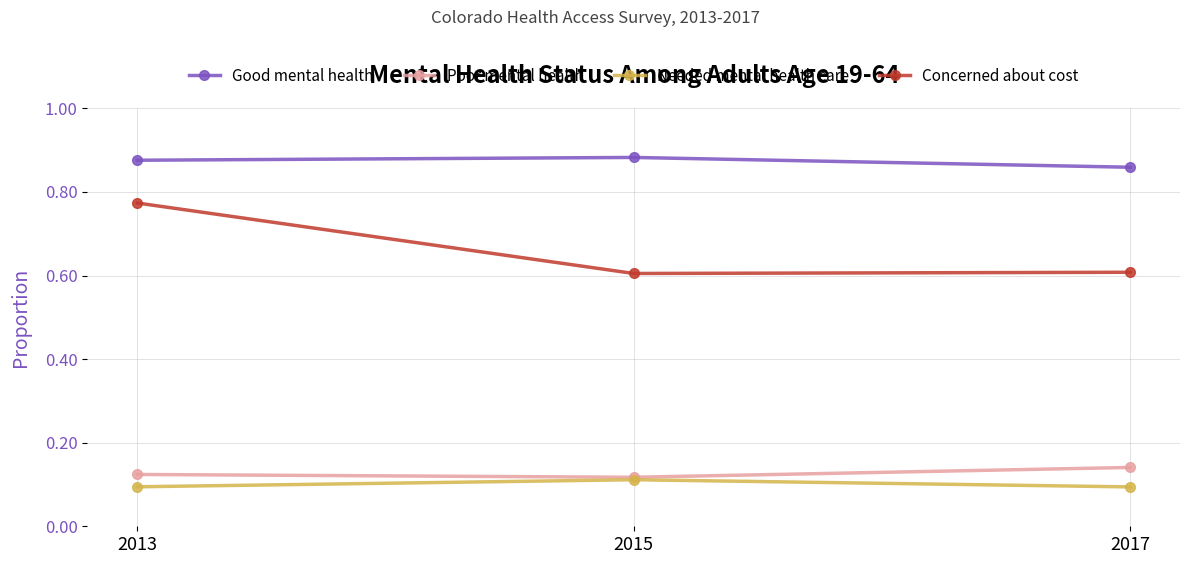

What is the value of the Concerned about cost point at the 3rd from the left?

0.6